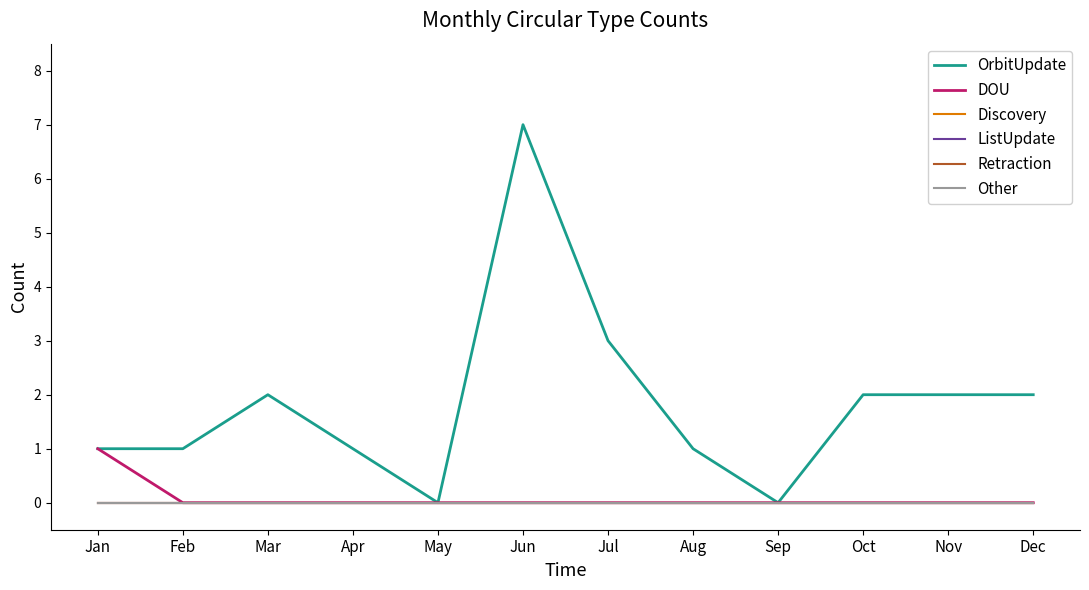

How many lines are shown in the chart?

6